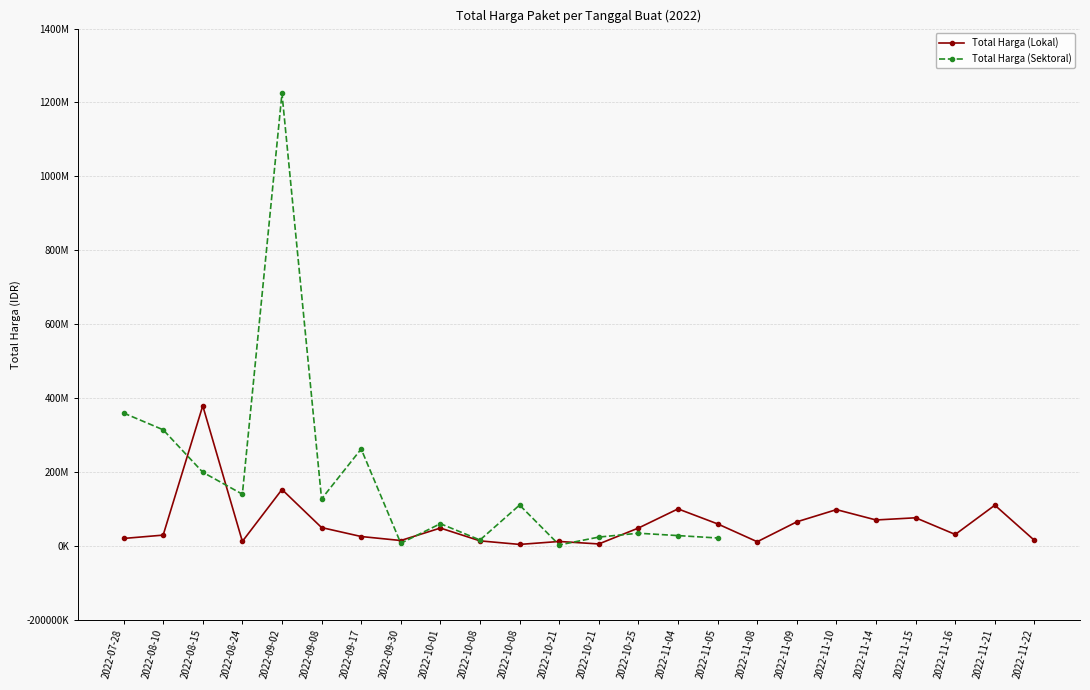

The value of Total Harga (Sektoral) at 2022-08-15 is 199200000.0. True or false?

True